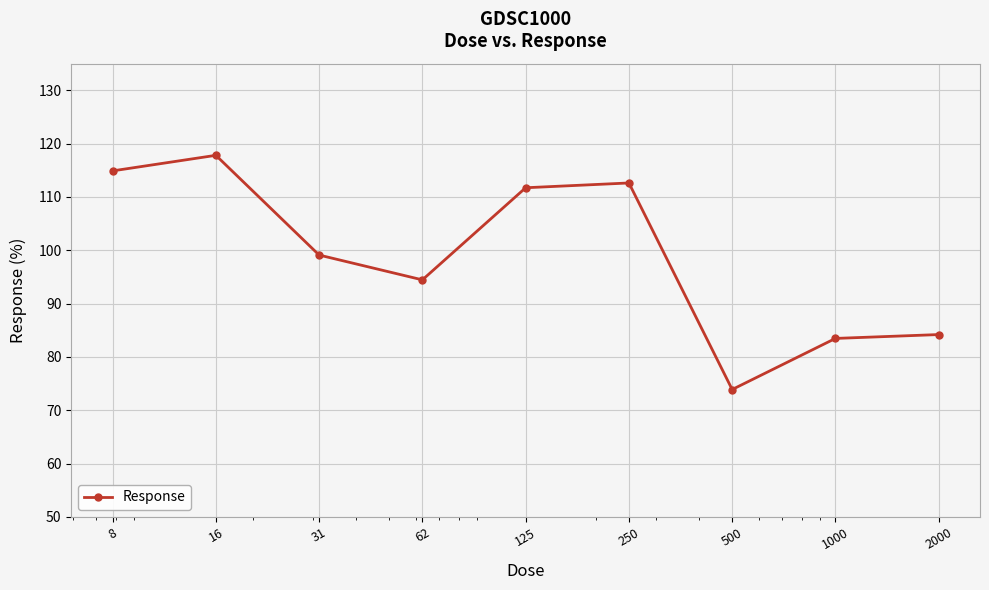

How many values exceed 99?

5